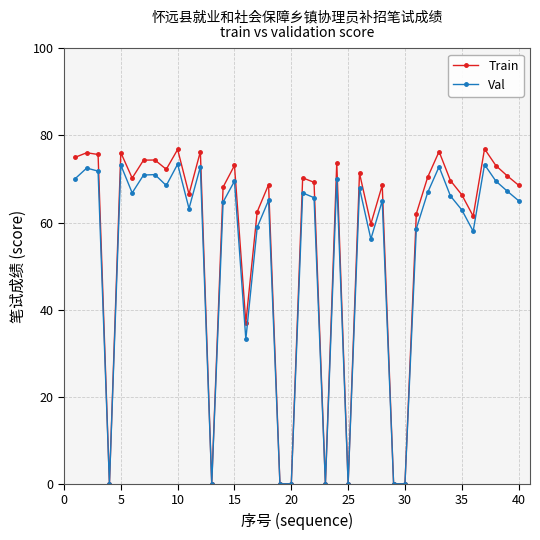

What is the highest value of the Train series?

76.9